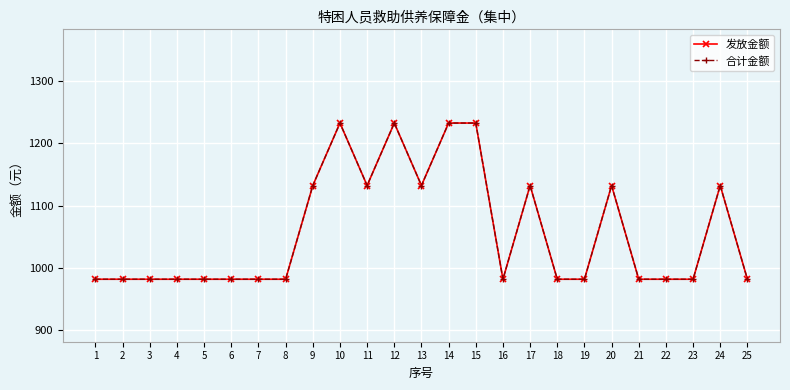

True or false: 发放金额 and 合计金额 intersect in this chart.

False